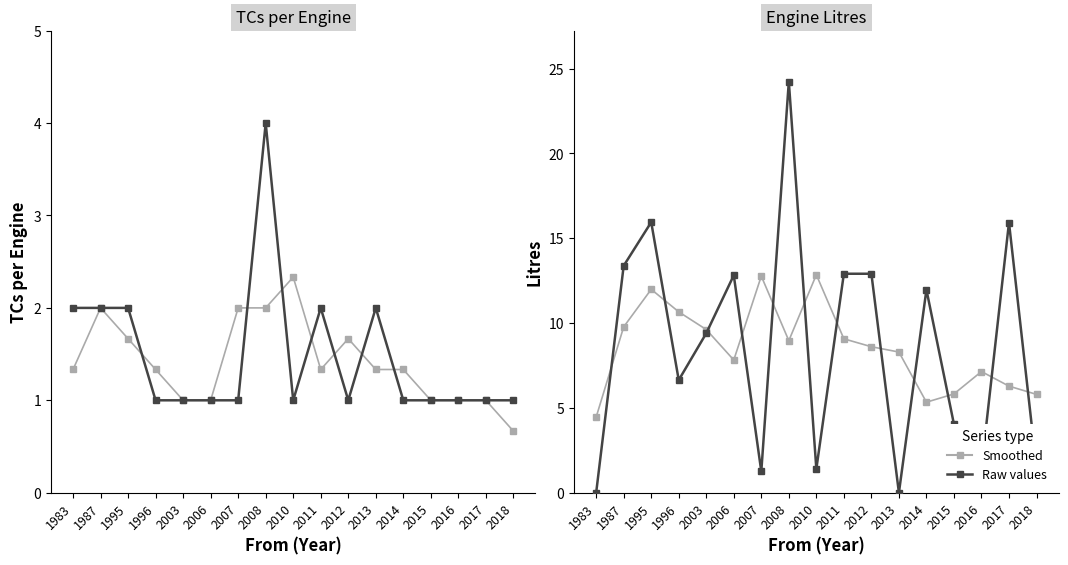

At which category is the sum across all series the highest?

2008